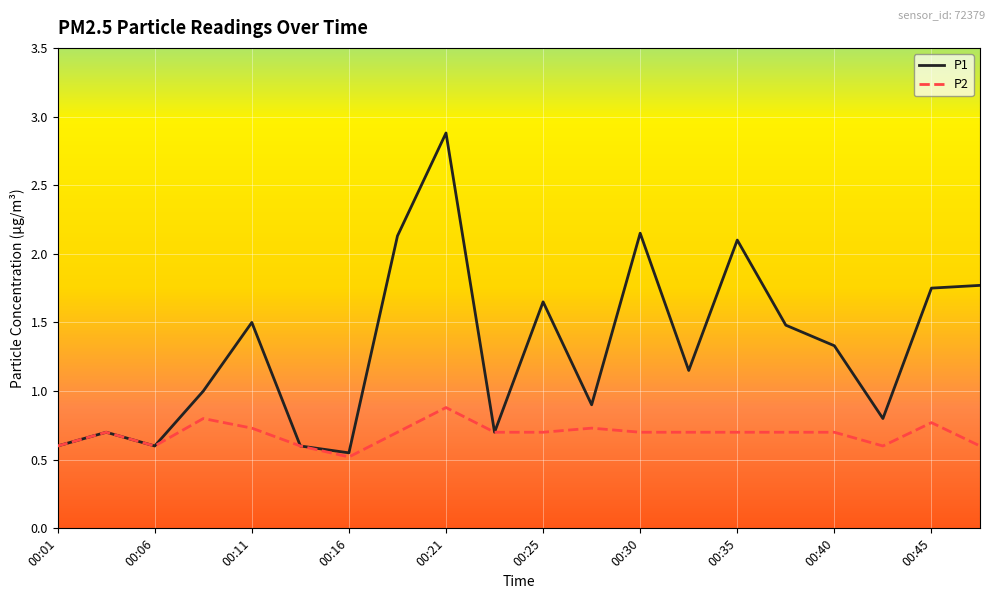

What is the maximum value shown in the chart?

2.9